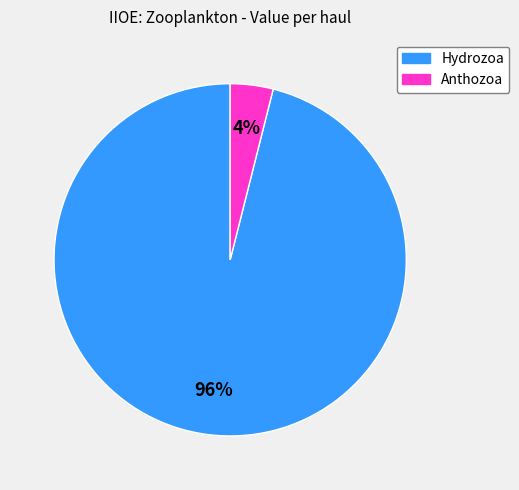

What is the majority slice?

Hydrozoa